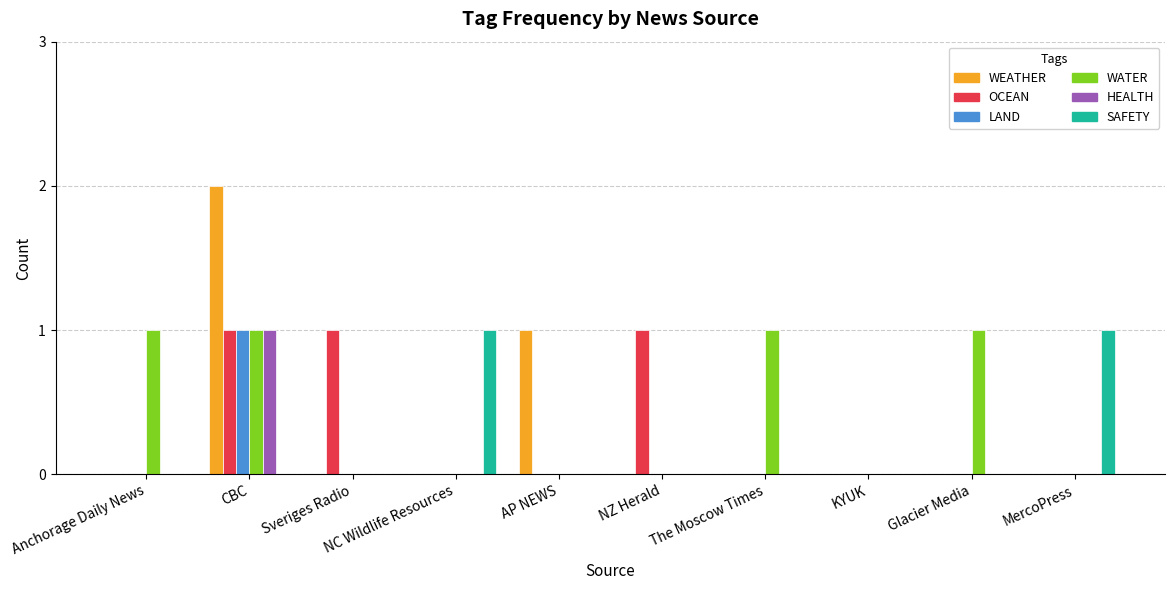

What is the difference between the HEALTH values at CBC and KYUK?

1